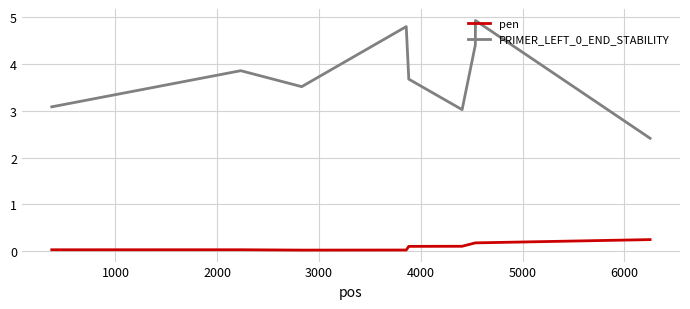

What is the greatest value displayed?

4.9